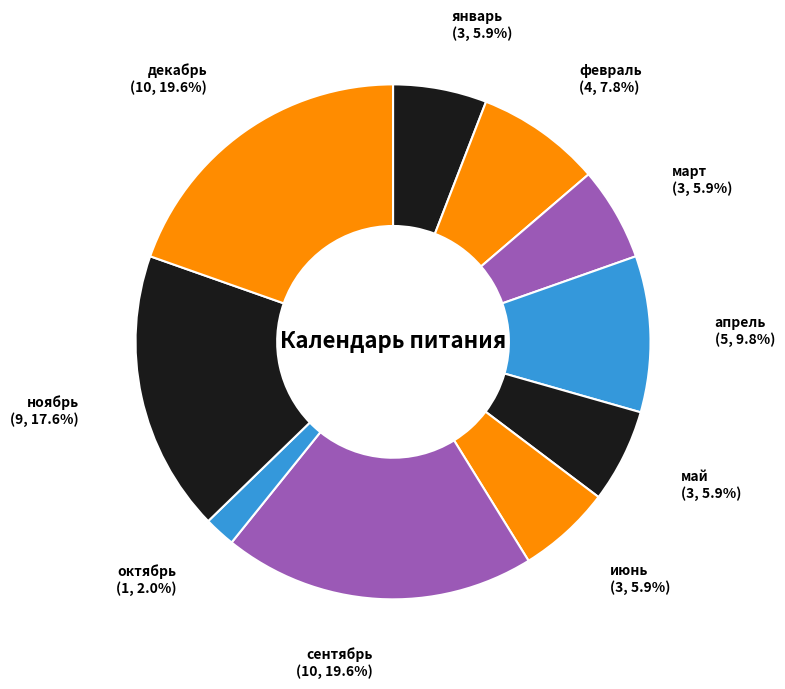

What is the smallest slice in the pie chart?

октябрь